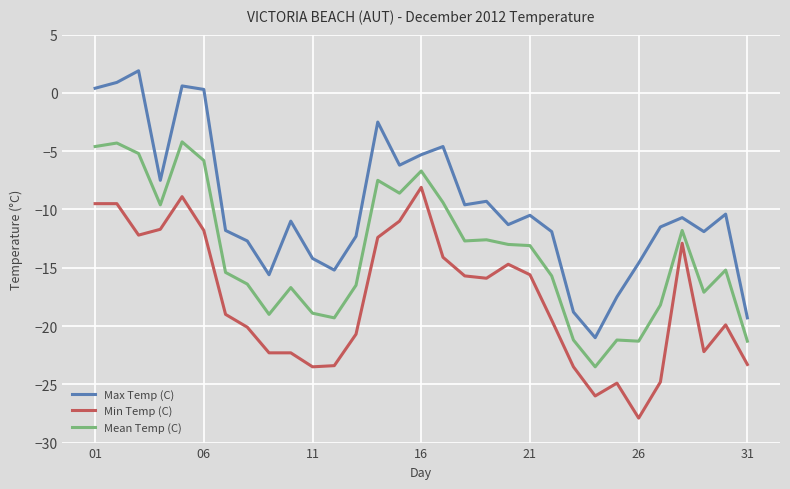

Rank the series by their average value, from lowest to highest.

Min Temp (C), Mean Temp (C), Max Temp (C)